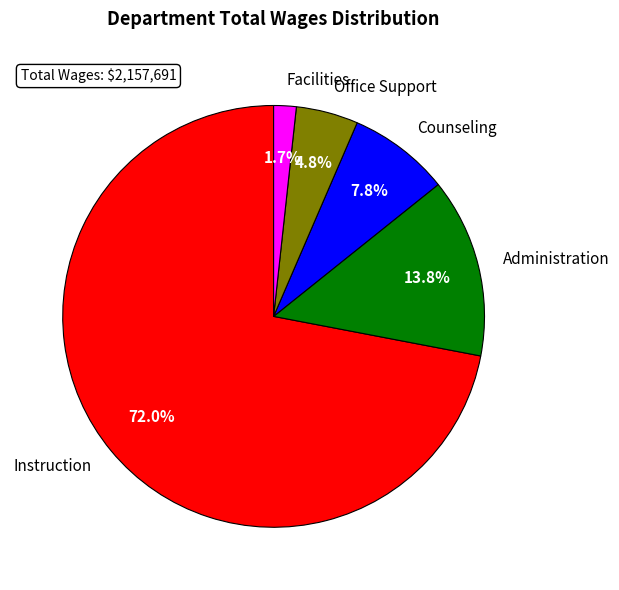

Which category accounts for the majority?

Instruction